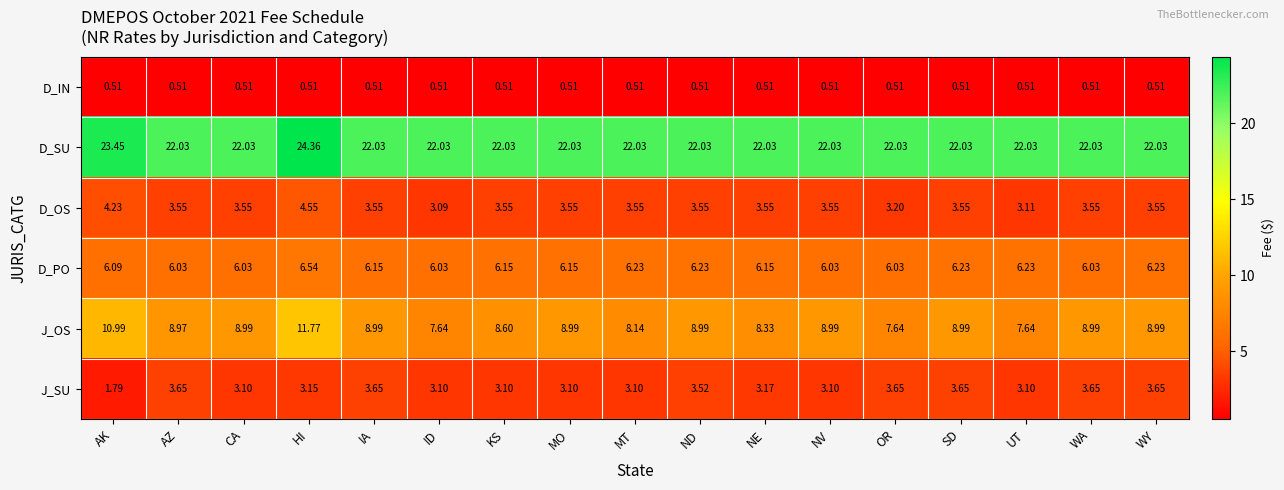

At which category does the chart reach its peak across all series?

HI